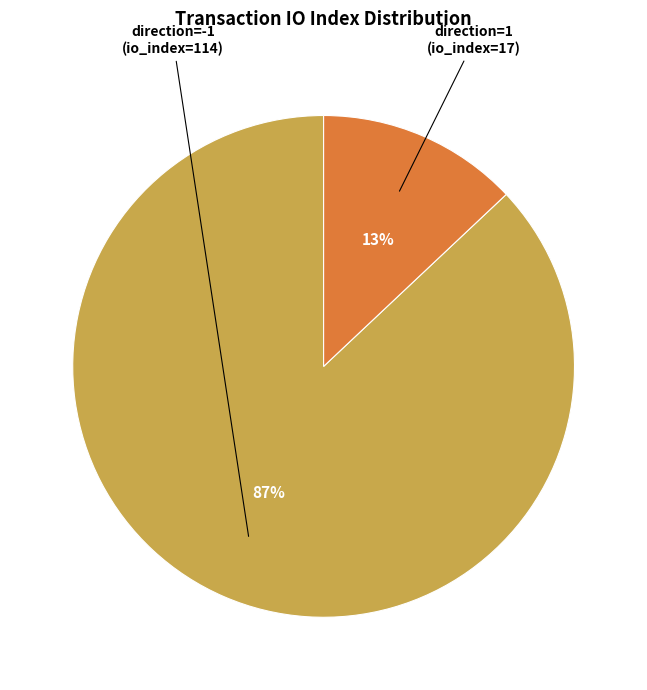

What percentage is the direction=1 (io_index=17) slice, to the nearest percent?

13%